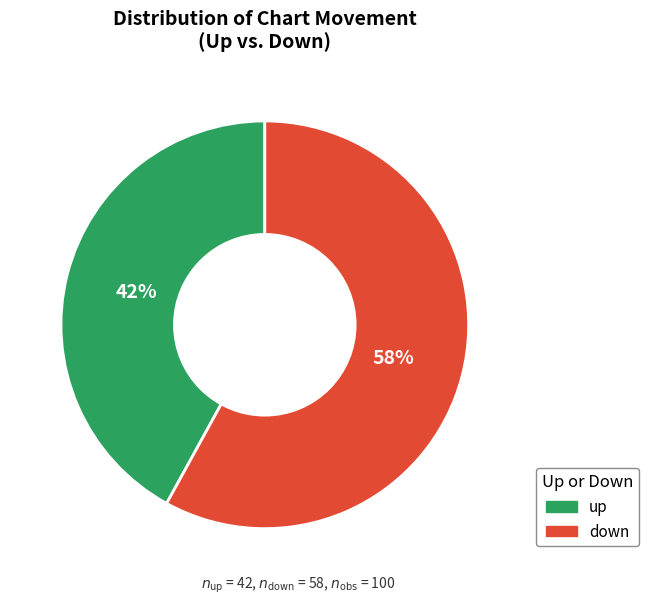

To the nearest percent, what percentage of the pie is up?

42%